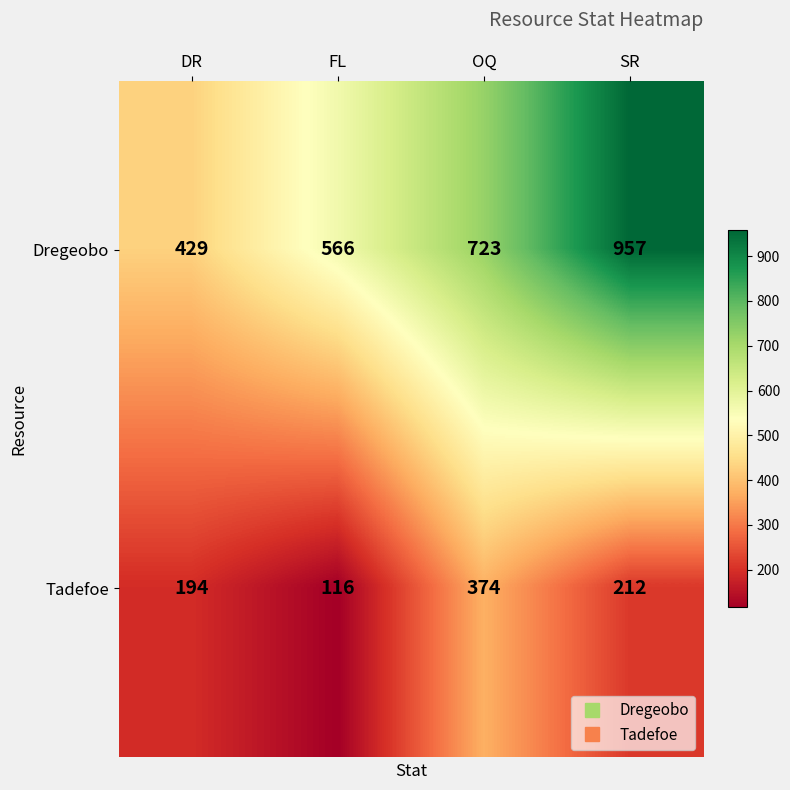

Which series has the widest spread of values?

Dregeobo